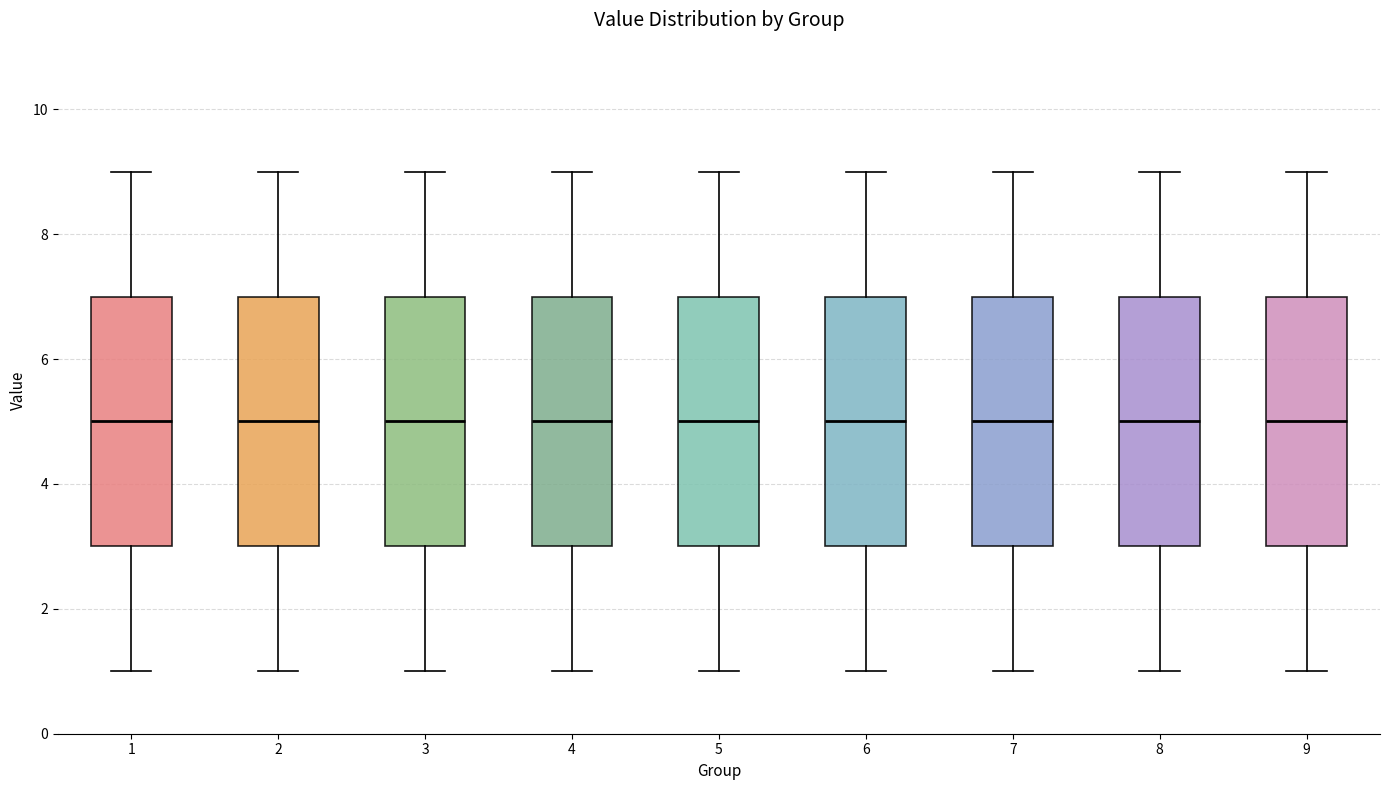

Reading left to right, read every box against the y-axis: the position of its median line, the range the box covers, and the ends of its whiskers. The values are not printed on the chart, so give them approximately, as read against the axis.

1: median 5, box 3 to 7, whiskers 1 to 9
2: median 5, box 3 to 7, whiskers 1 to 9
3: median 5, box 3 to 7, whiskers 1 to 9
4: median 5, box 3 to 7, whiskers 1 to 9
5: median 5, box 3 to 7, whiskers 1 to 9
6: median 5, box 3 to 7, whiskers 1 to 9
7: median 5, box 3 to 7, whiskers 1 to 9
8: median 5, box 3 to 7, whiskers 1 to 9
9: median 5, box 3 to 7, whiskers 1 to 9